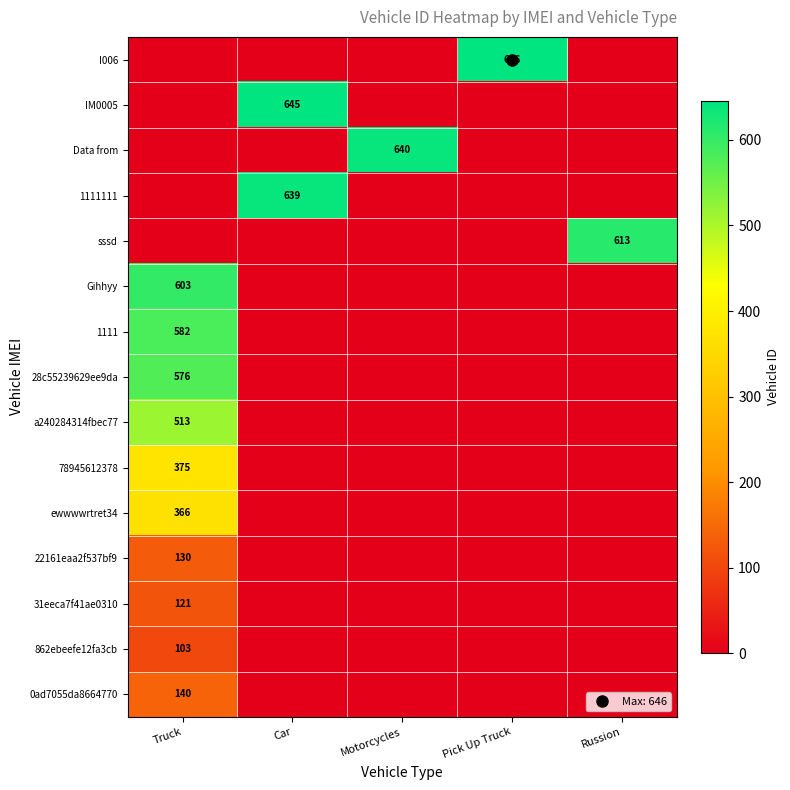

How many values in 22161eaa2f537bf9 are above zero?

1